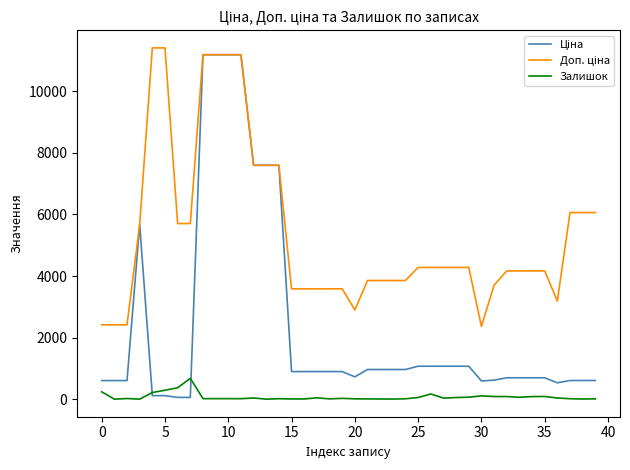

What is the maximum value for Залишок?

676.0